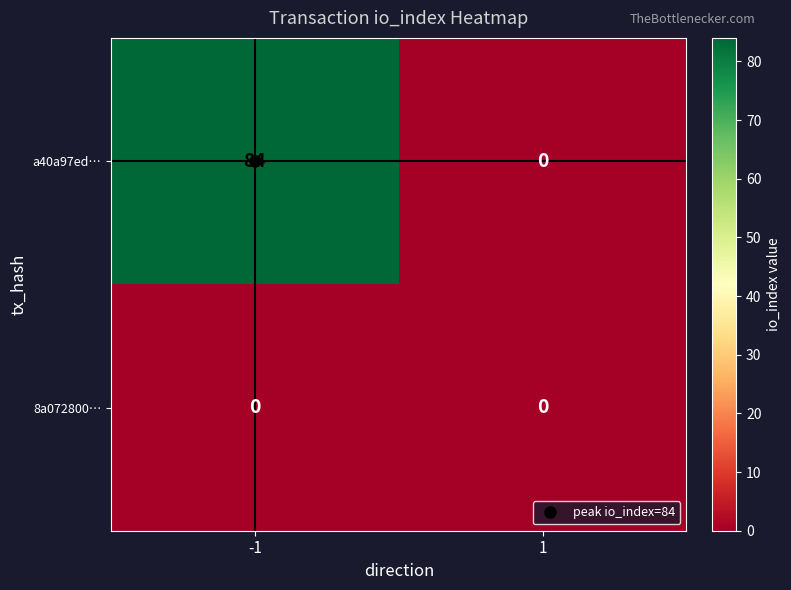

Which series has the largest range (max minus min)?

a40a97ed…